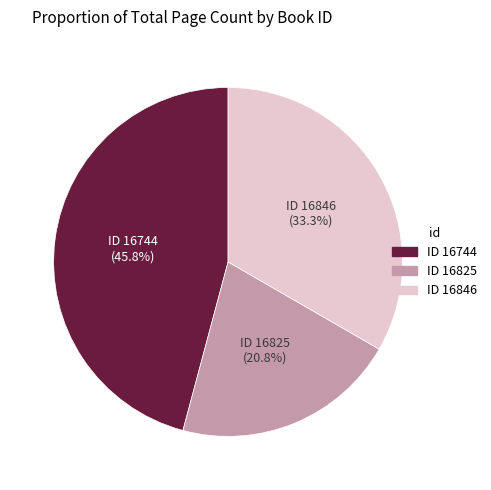

Does any single category account for the majority?

No